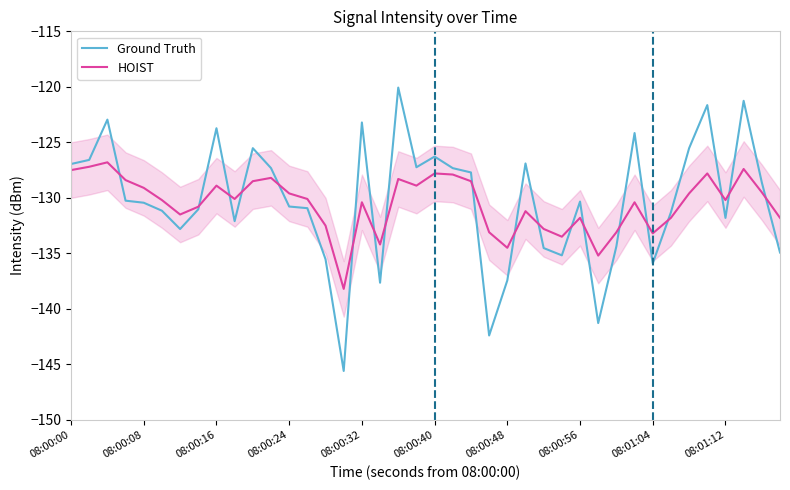

Which series has the widest spread of values?

Ground Truth